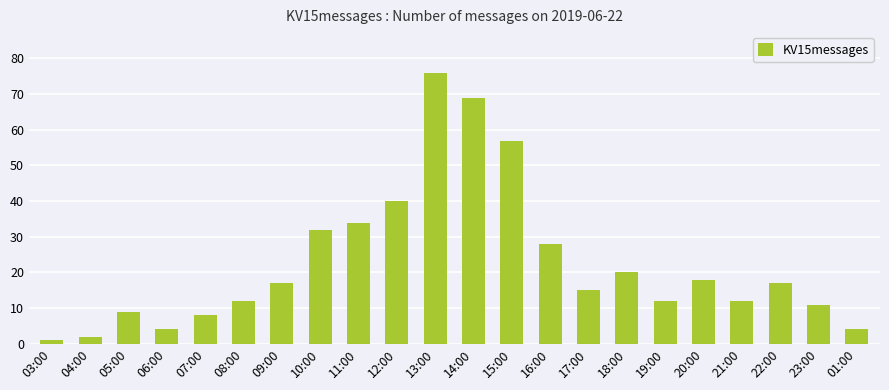

Approximately how many times larger is the value at 09:00 compared to 20:00?

0.9